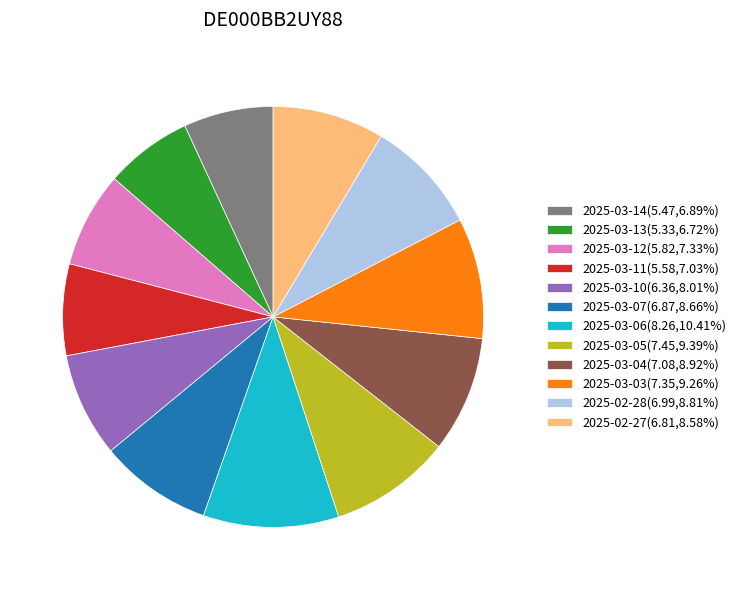

Is there a majority slice in this chart?

No